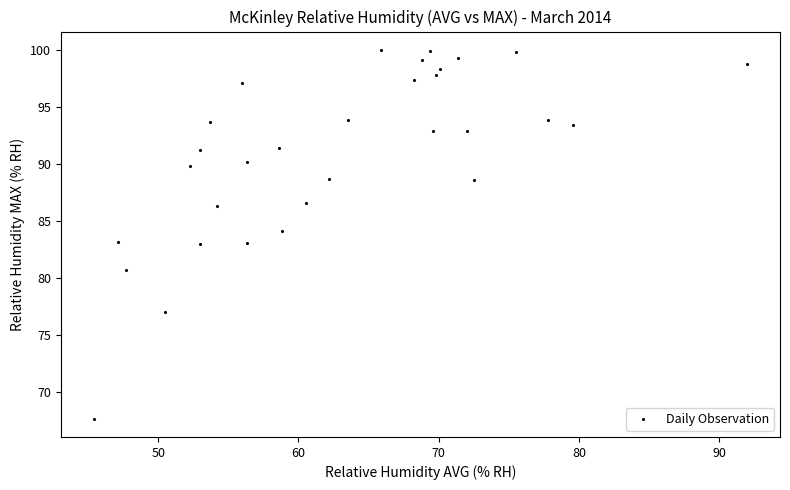

What is the range of Y values (max minus min)?

32.3